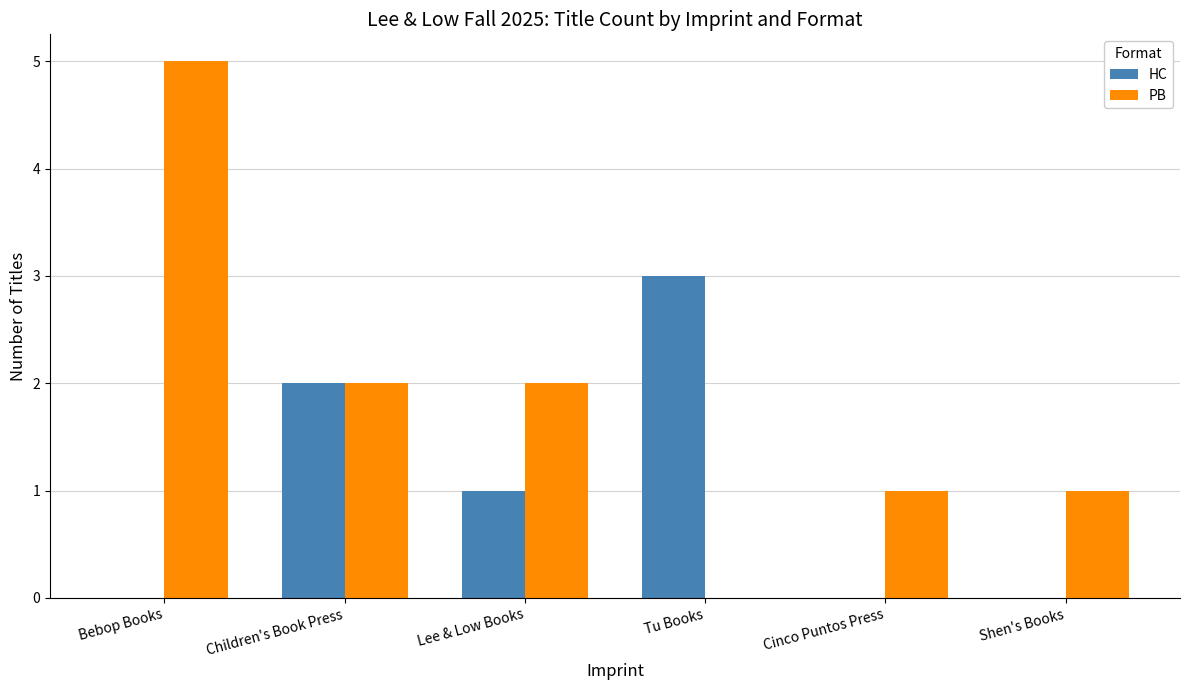

Which series has the largest total across all categories?

PB